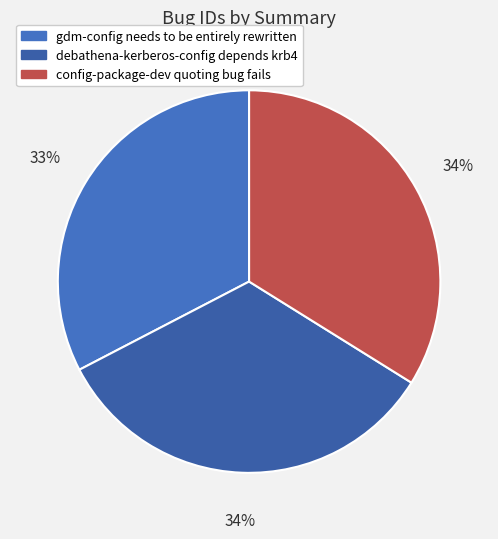

True or false: config-package-dev quoting bug fails accounts for 21% of the total.

False